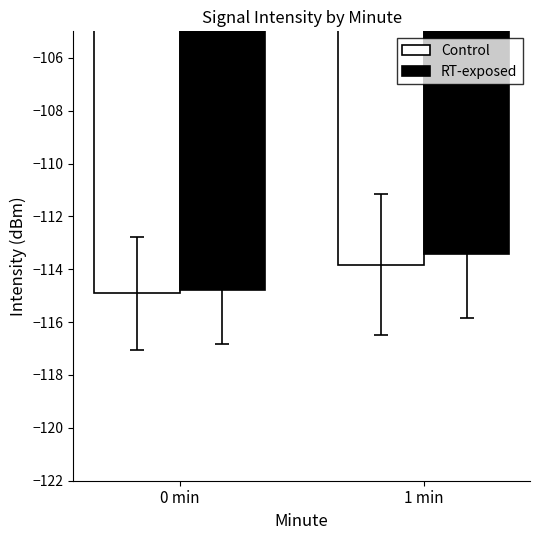

What is the difference between the highest and lowest values at 1 min?

0.4